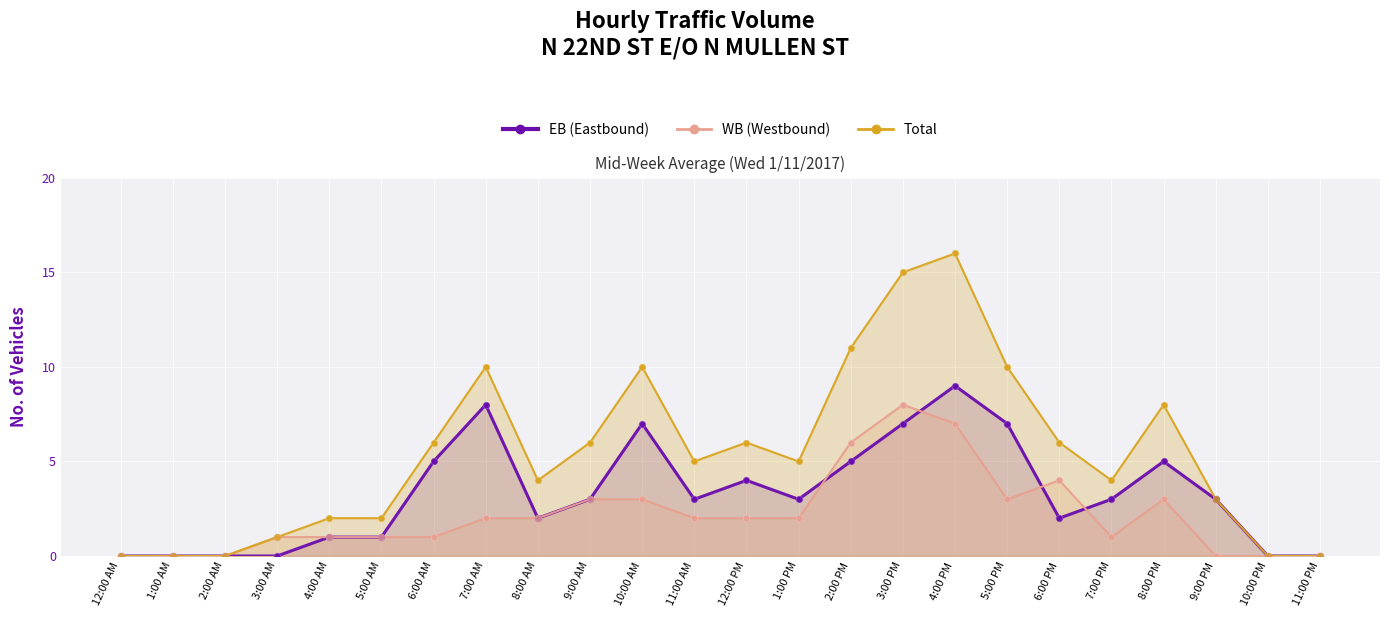

Is the value of Total at 12:00 PM greater than the value of WB (Westbound) at 10:00 PM?

Yes